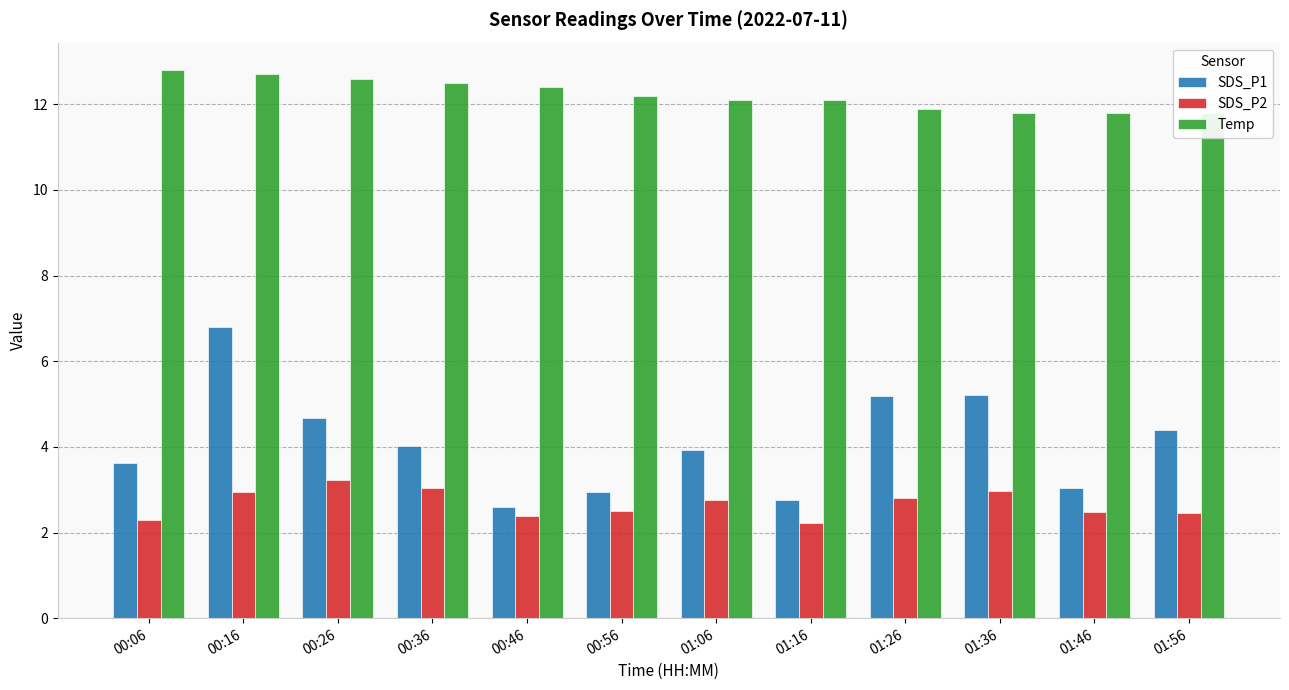

How many values in the SDS_P1 series exceed 4?

6